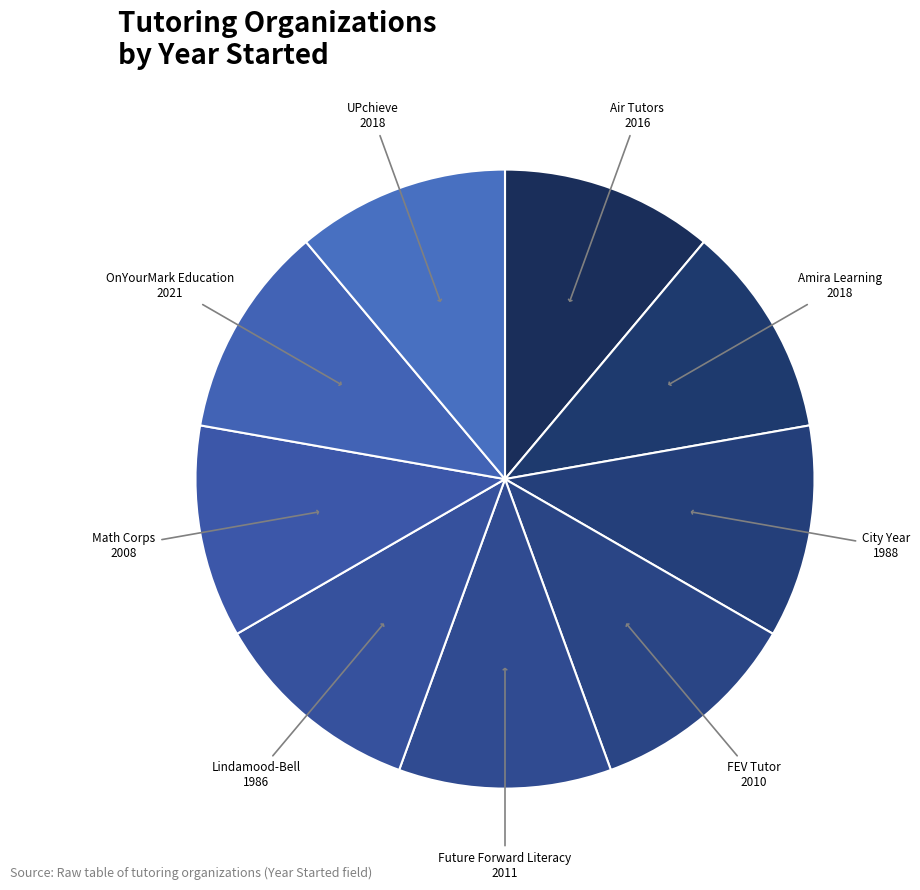

Is there any slice that represents more than half of the pie?

No